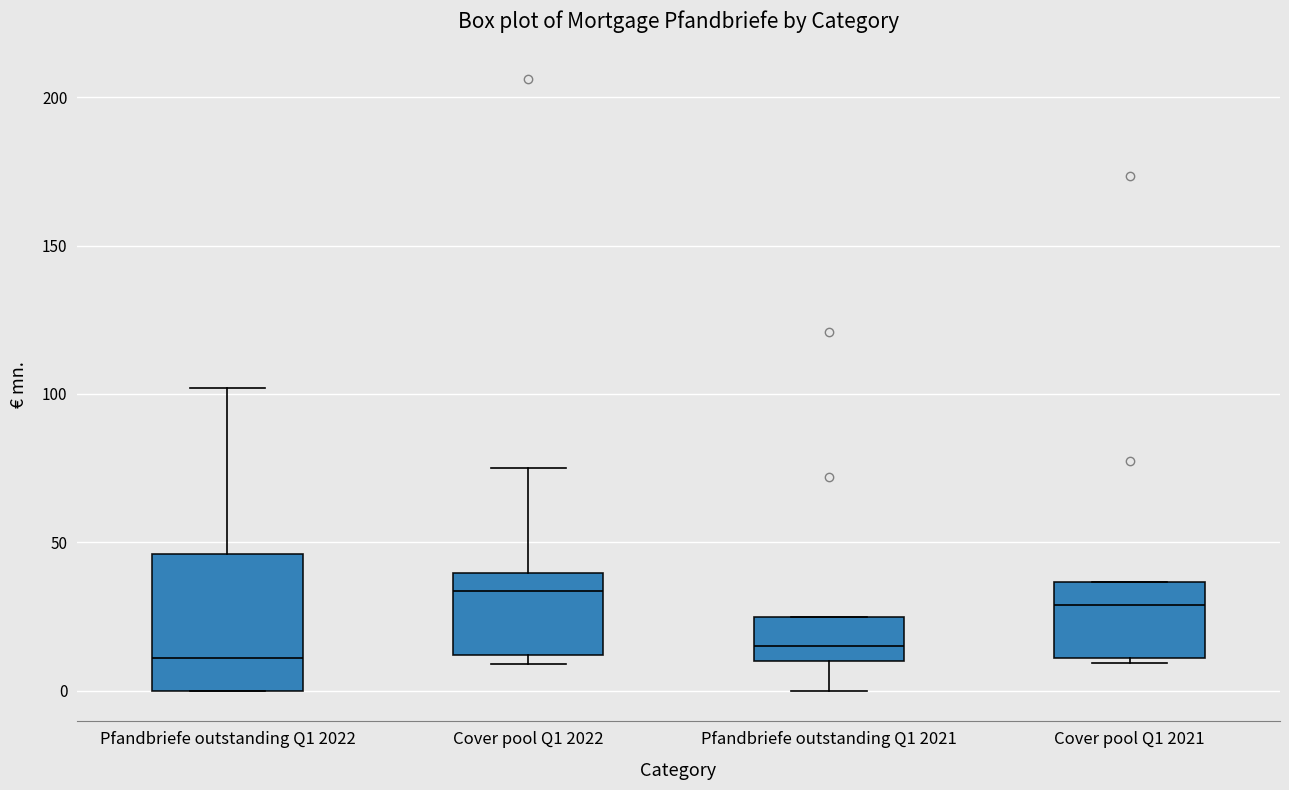

Which box is the tallest, from its lower edge to its upper edge?

Pfandbriefe outstanding Q1 2022